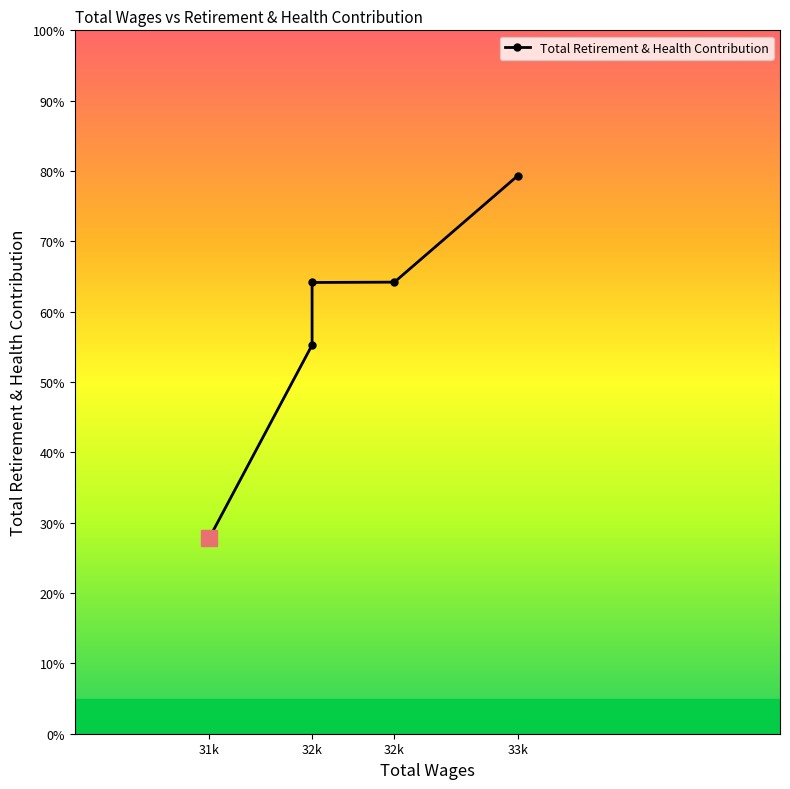

At which label does the data first exceed 28869?

33k